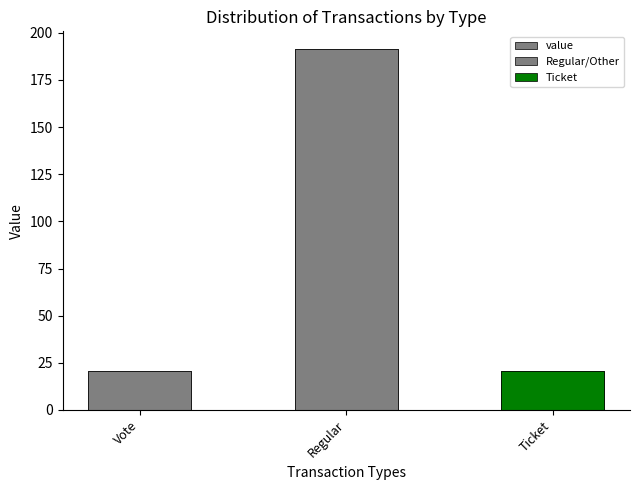

What is the maximum value shown in the chart?

191.2